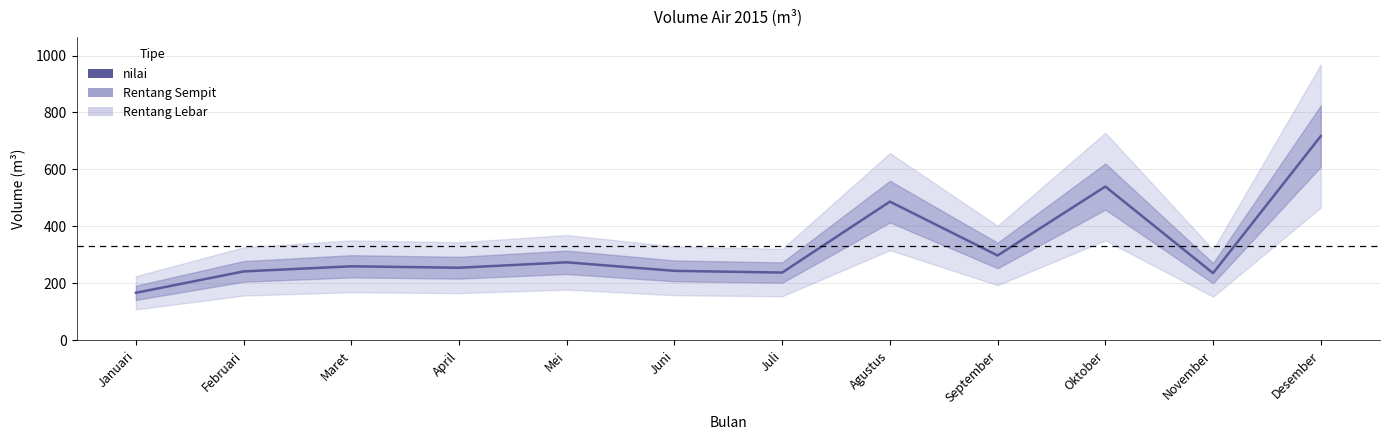

How many points are lower than both their immediate neighbors (excluding endpoints)?

4